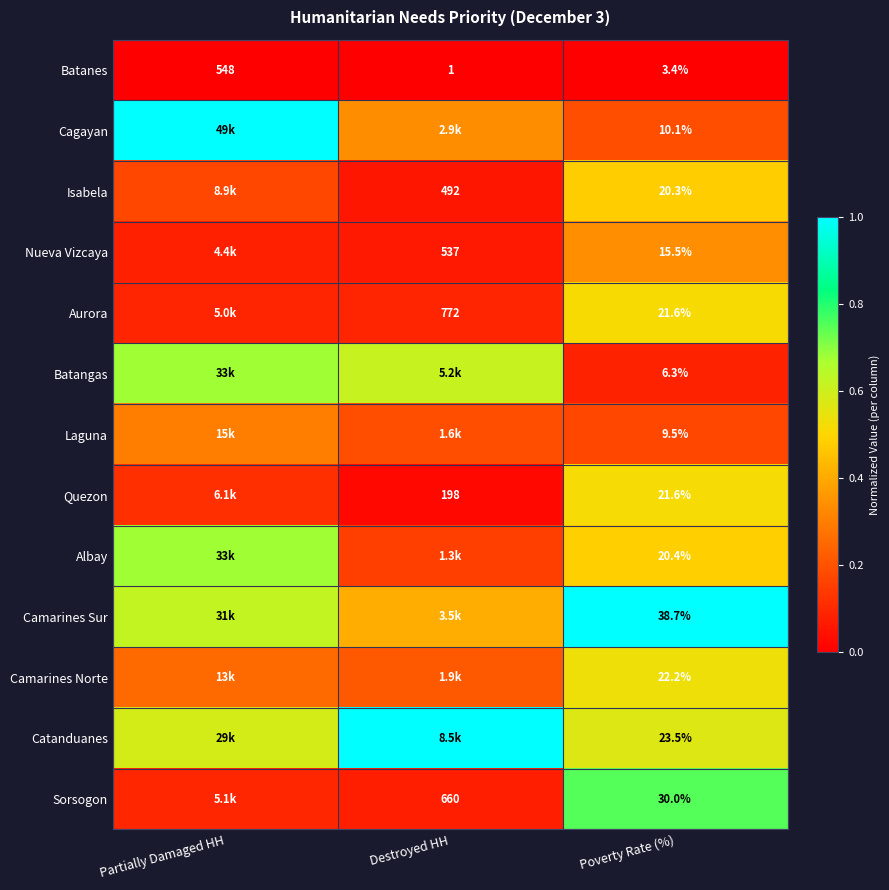

Between Partially Damaged HH and Destroyed HH, which is larger?

Partially Damaged HH